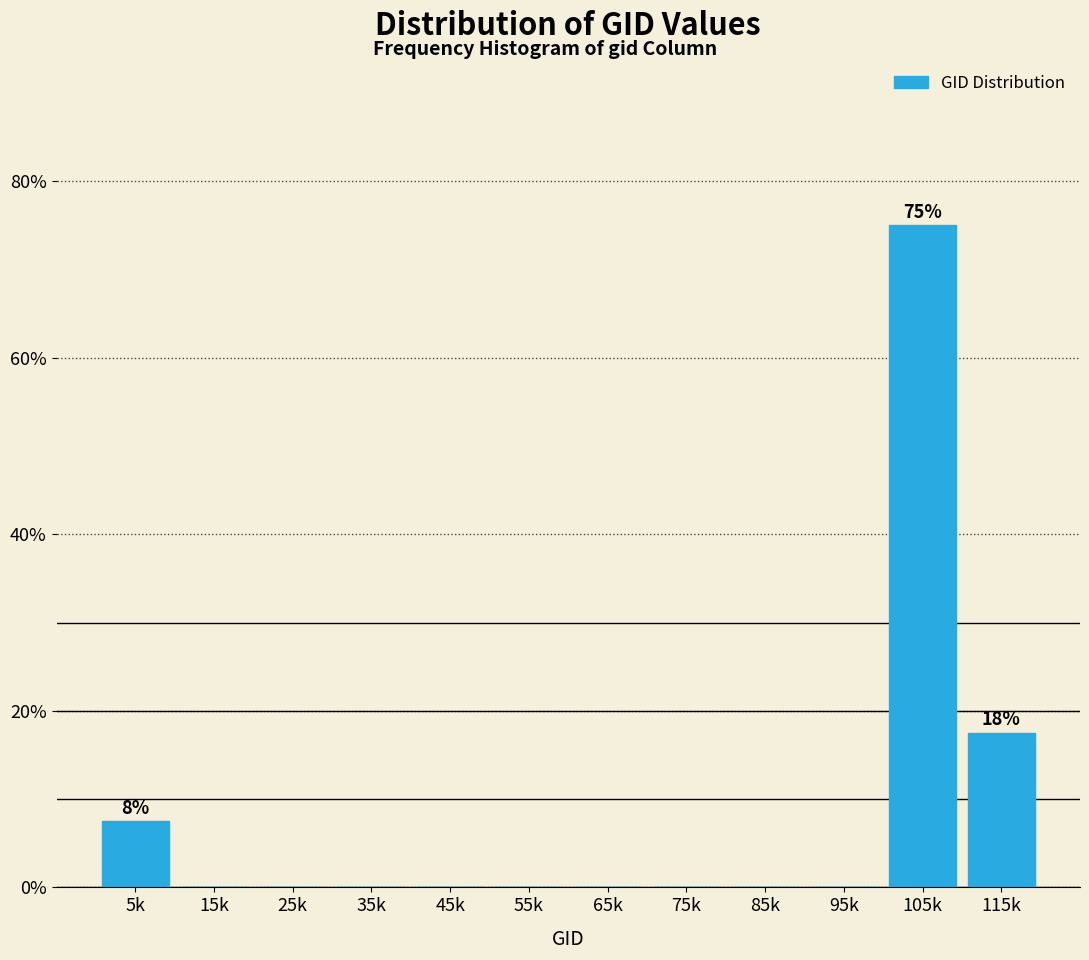

Reading right to left, list all the values displayed in this chart.

115k=17.5	105k=75.0	95k=0.0	85k=0.0	75k=0.0	65k=0.0	55k=0.0	45k=0.0	35k=0.0	25k=0.0	15k=0.0	5k=7.5